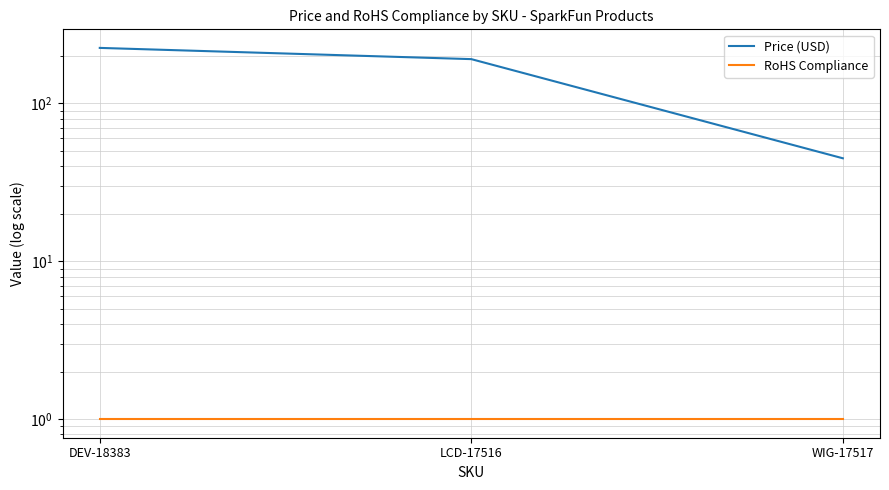

Is this an area chart (filled region under the line)?

No